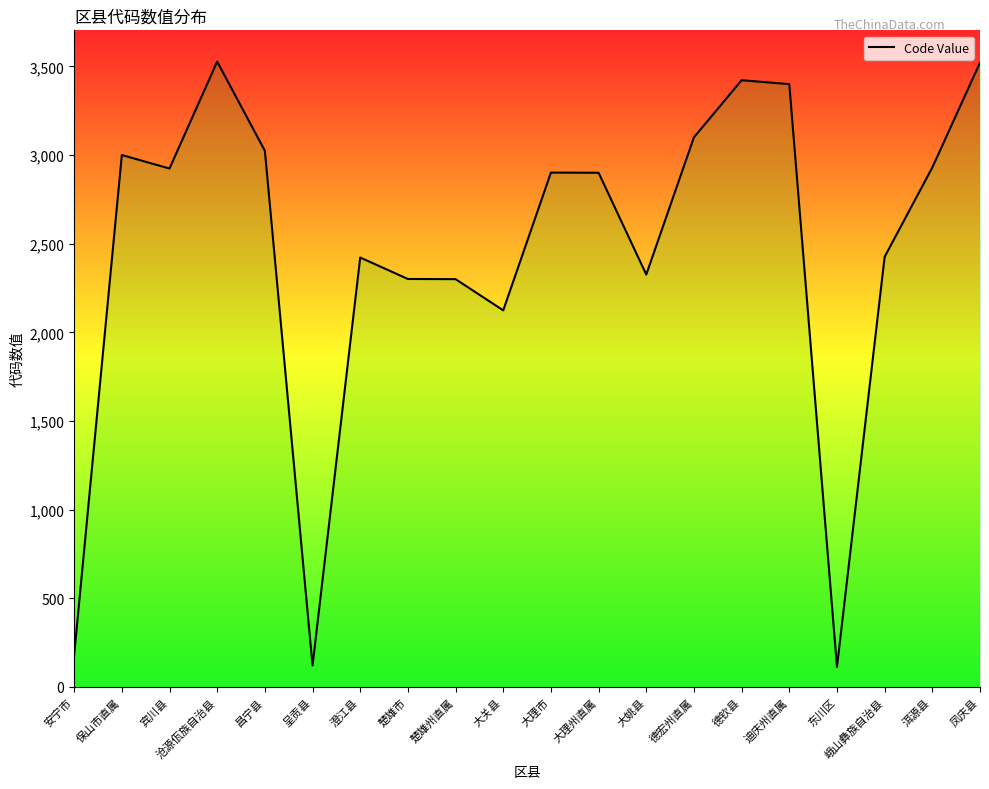

Between 大理市 and 德钦县, which is larger?

德钦县